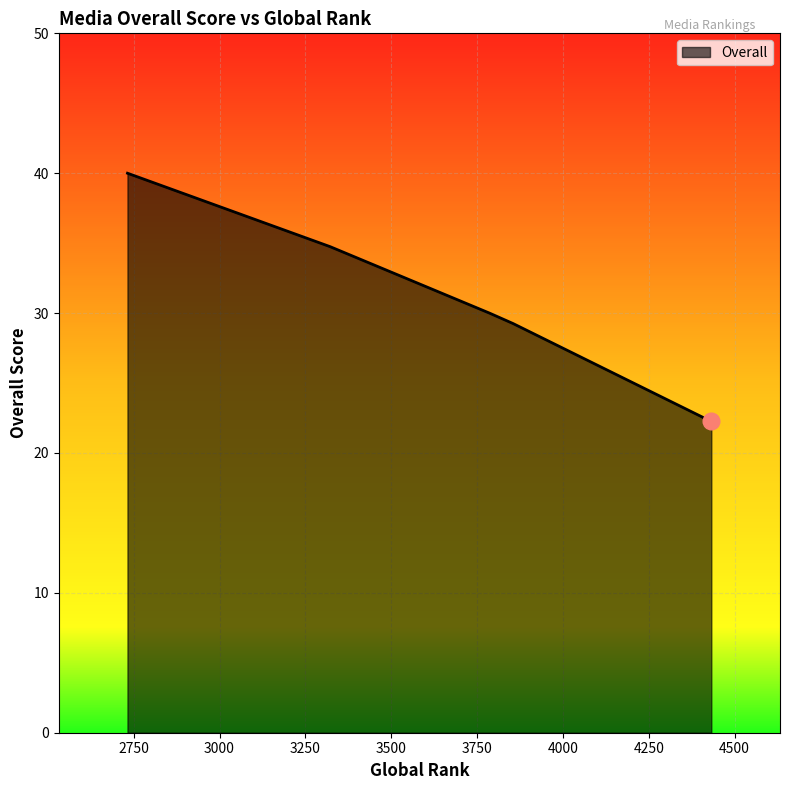

True or false: the data has more than 0 interior local peaks.

False